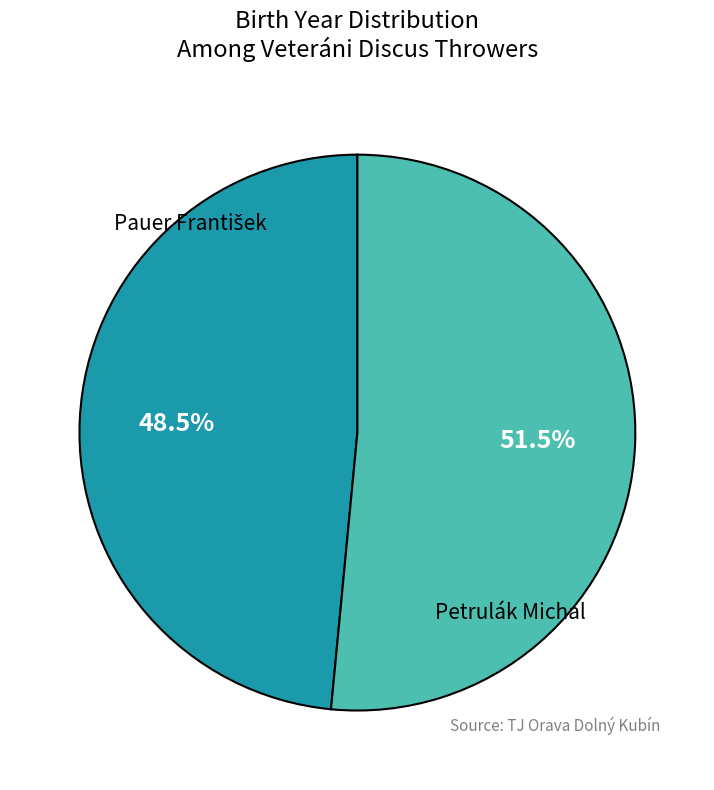

Is there any slice that represents more than half of the pie?

Yes